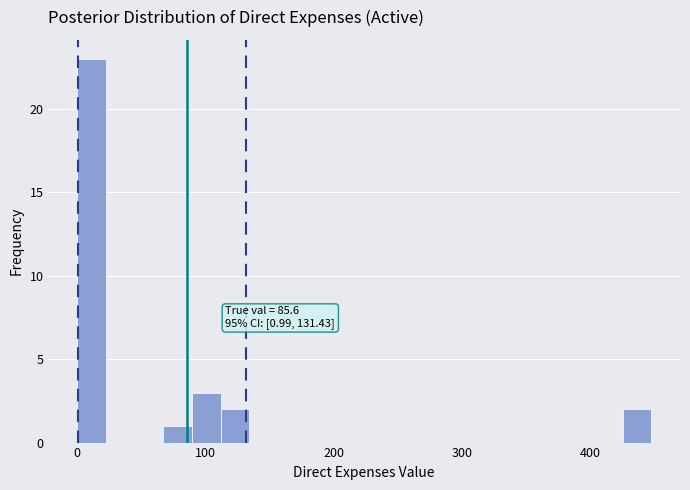

Read against the x-axis, roughly where is the centre of the tallest bar?

10